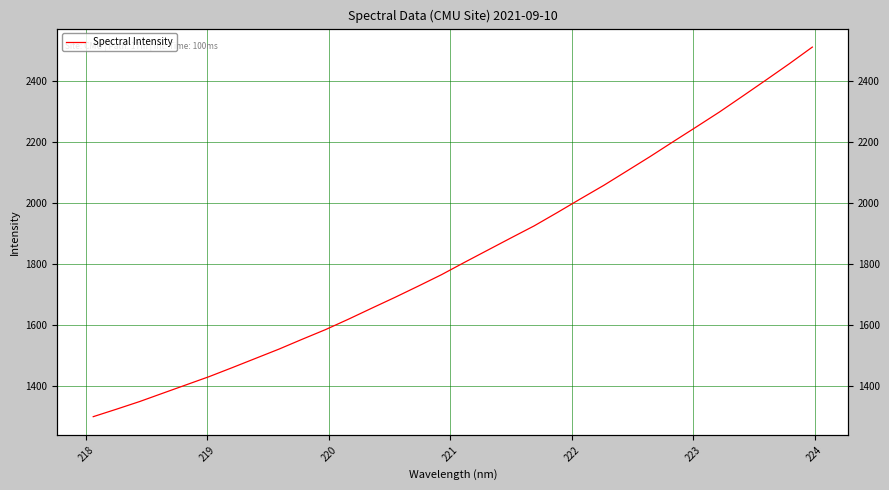

What is the difference between the maximum and minimum values?

1213.5